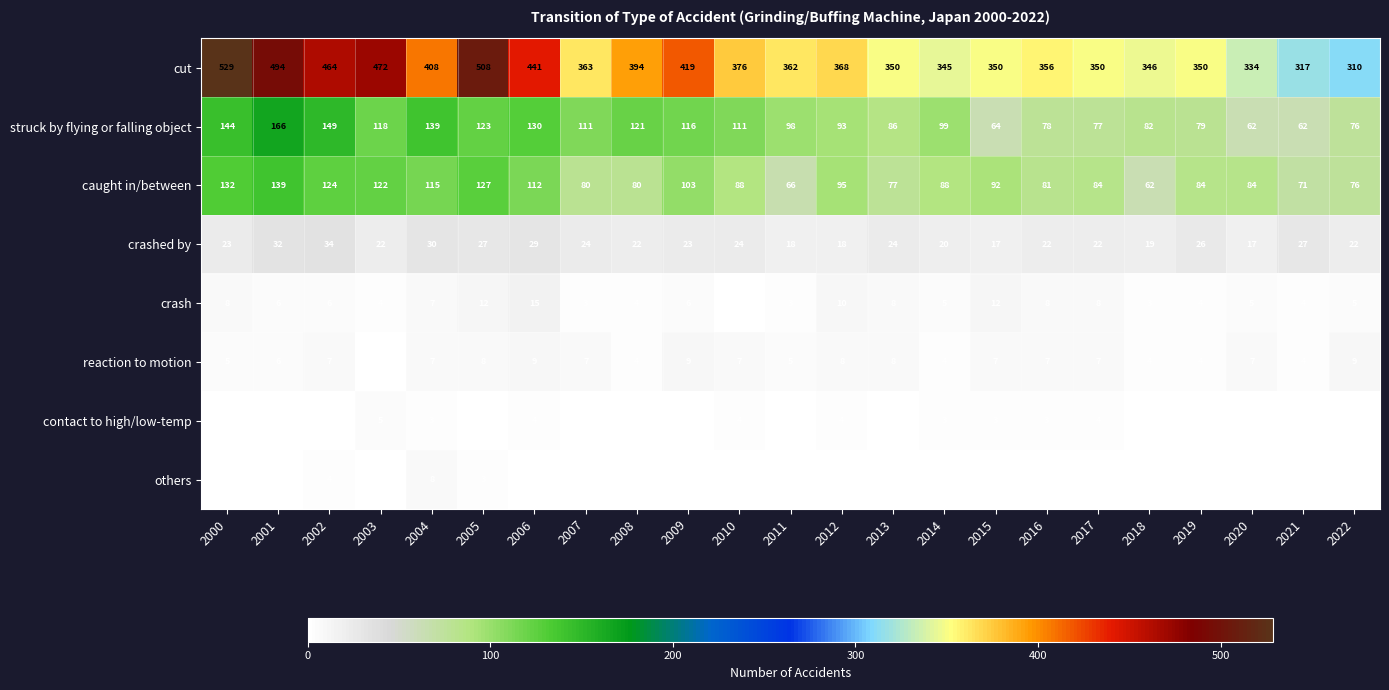

The crashed by series shows 18 at 2011. True or false?

True